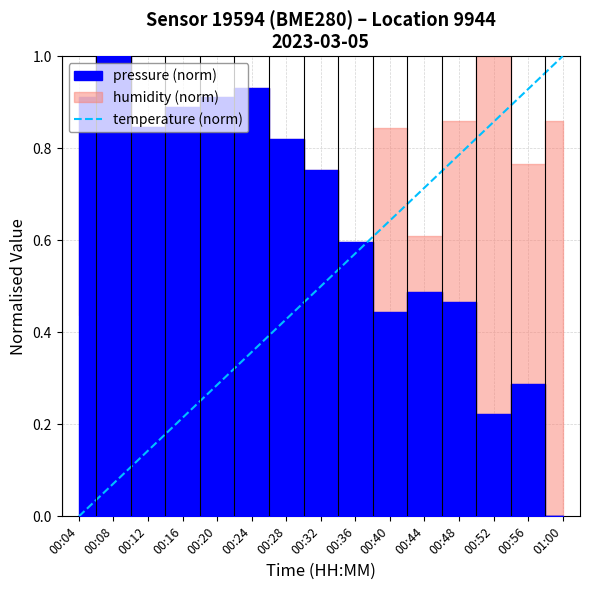

At which label does temperature (norm) reach its peak?

01:00